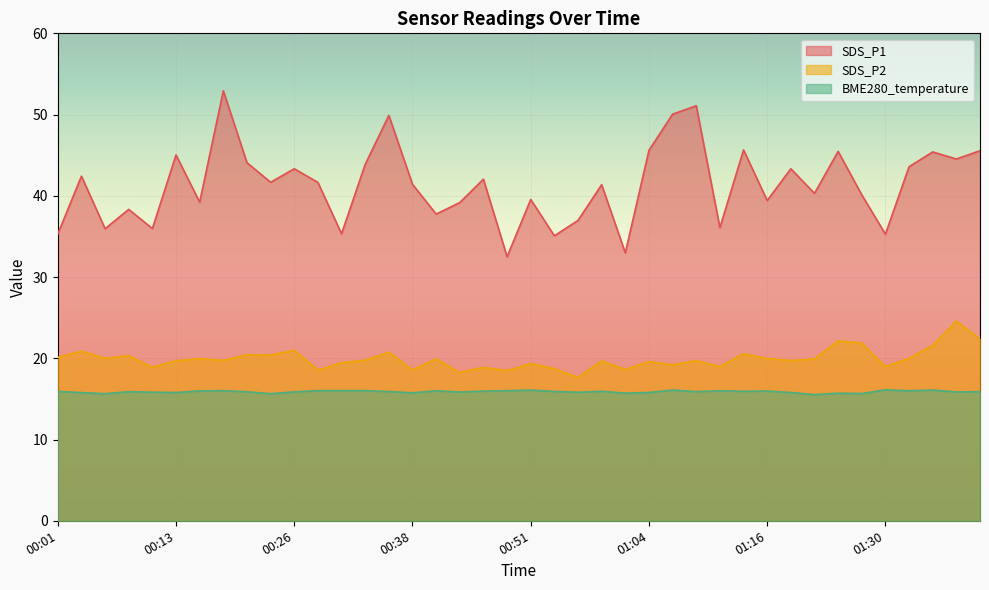

True or false: SDS_P2 and BME280_temperature cross at least once.

False